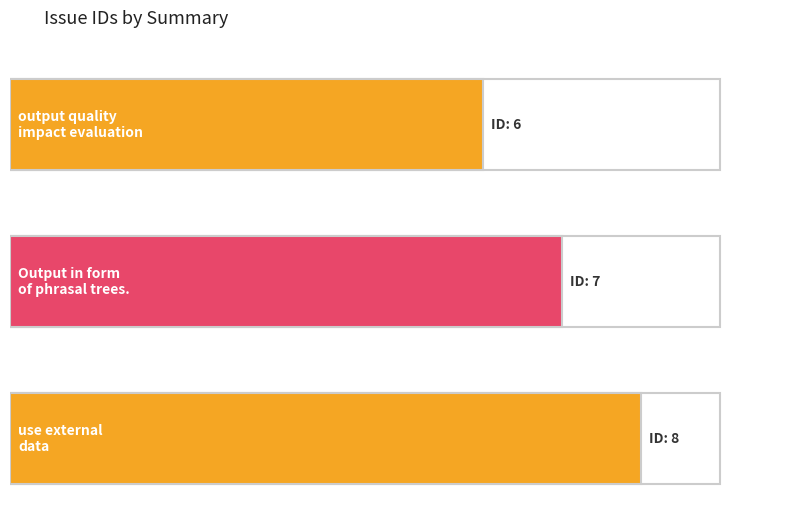

What is the sum of the values at Output in form
of phrasal trees. and use external
data?

15